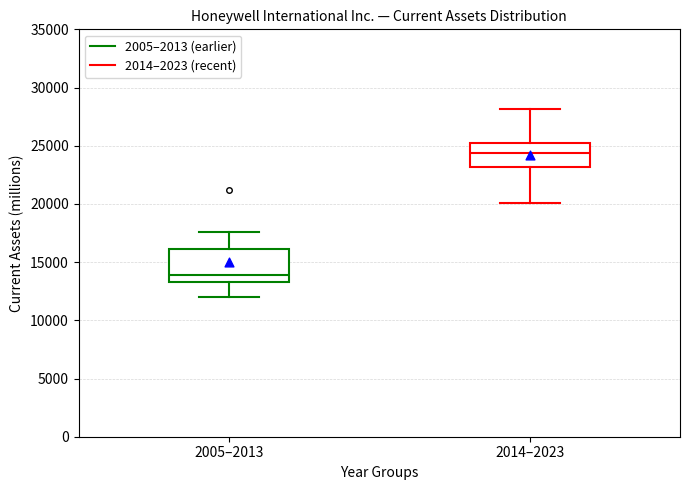

Reading left to right, transcribe this box plot: for each box, give where its median line is, the range the box spans, and where its two whiskers end, as read against the y-axis. The values are not printed on the chart, so give them approximately, as read against the axis.

2005–2013: median 14000, box 13500 to 16000, whiskers 12000 to 17500
2014–2023: median 24500, box 23000 to 25500, whiskers 20000 to 28000